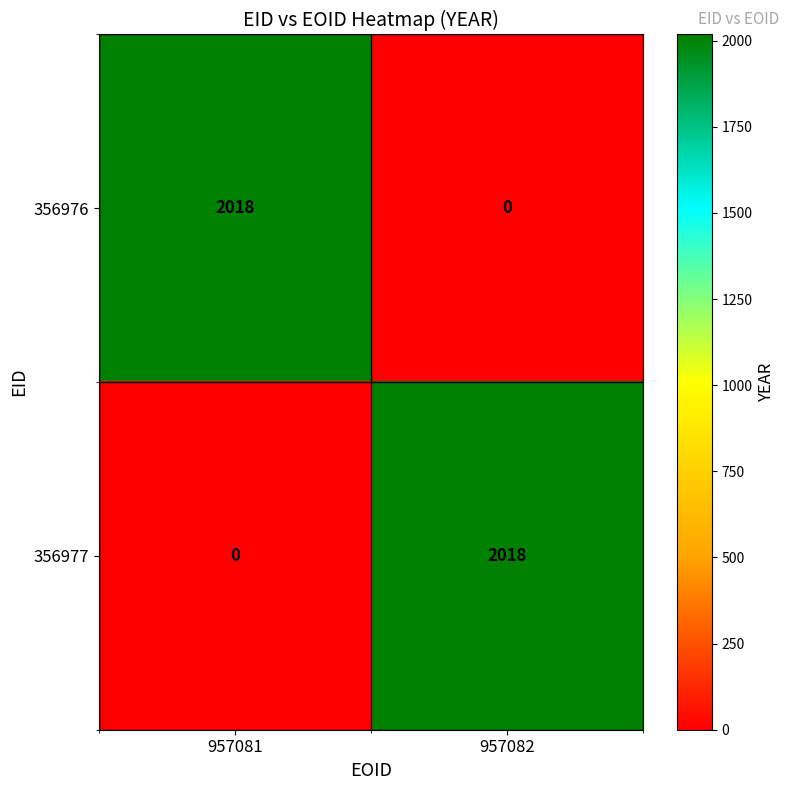

True or false: 356976 has a value of 0 at 957082.

True